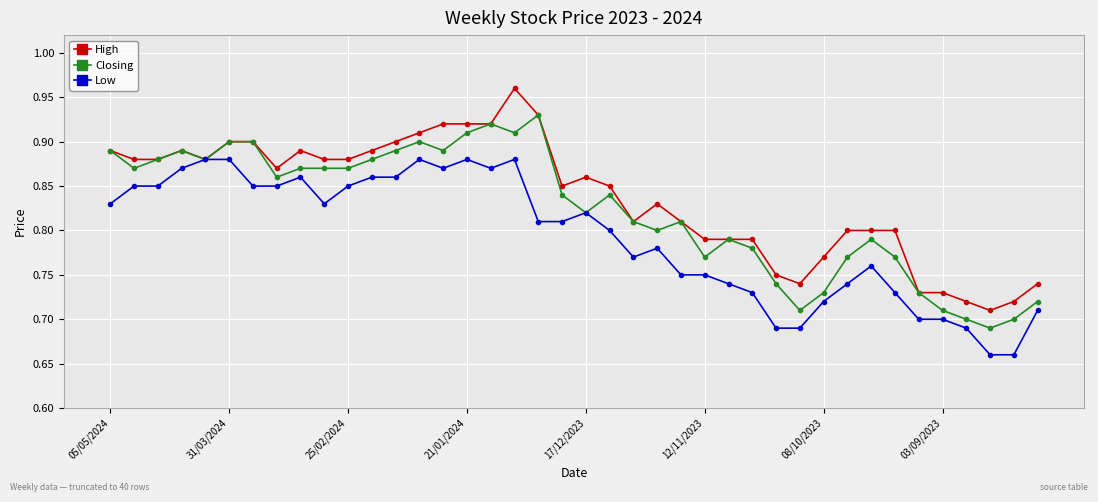

True or false: High has more than 1 points higher than both neighbors.

True